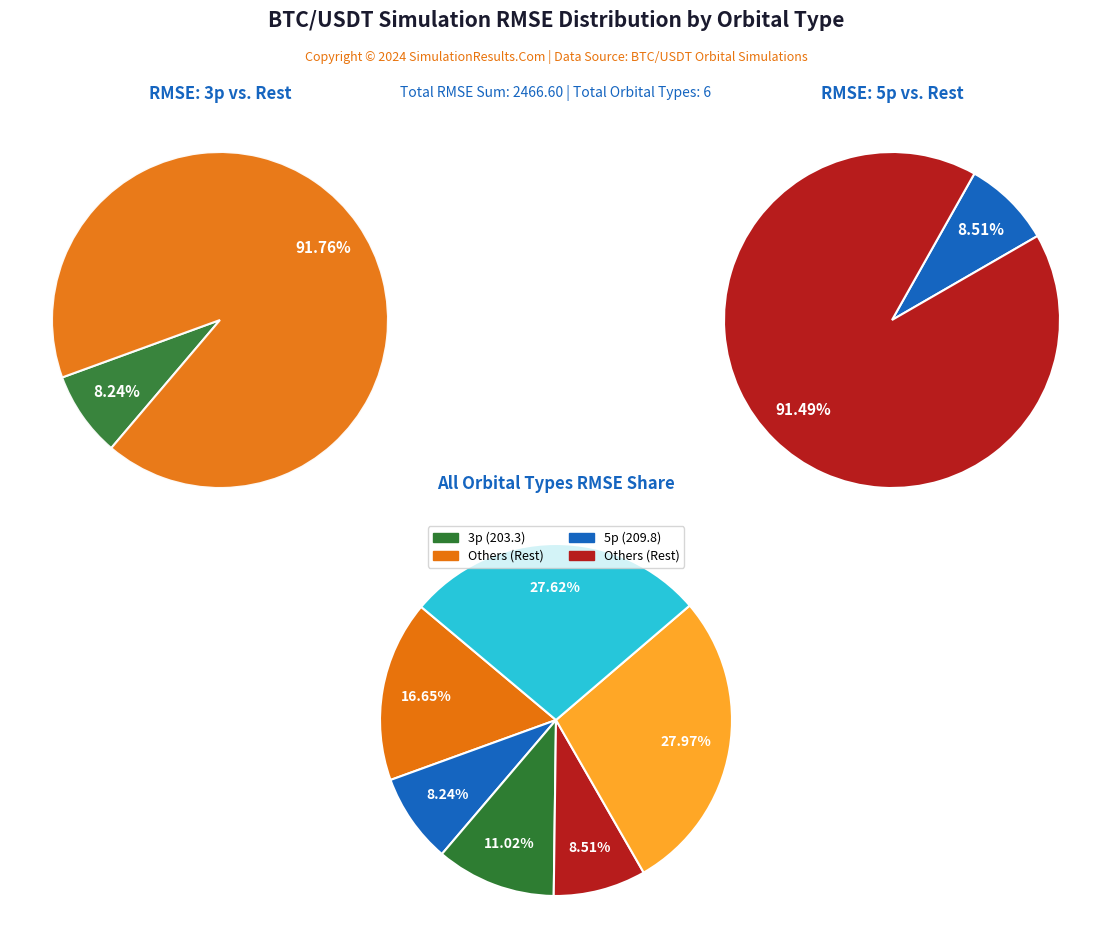

Is there any slice that represents more than half of the pie?

No